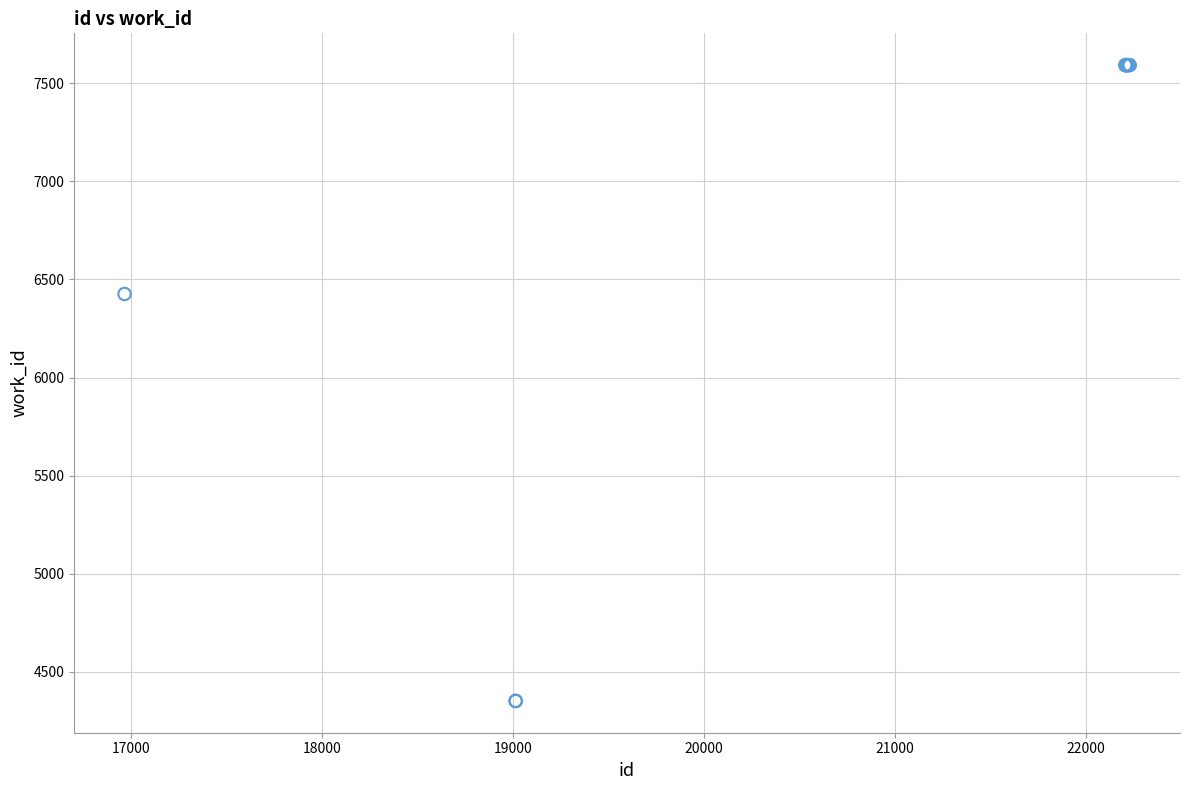

What Y value in the scatter plot is closest to 5972?

6426